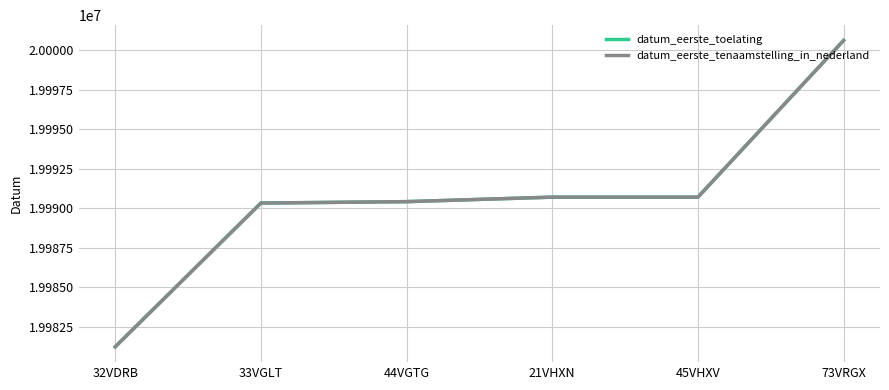

The datum_eerste_tenaamstelling_in_nederland series shows 20000628 at 73VRGX. True or false?

True